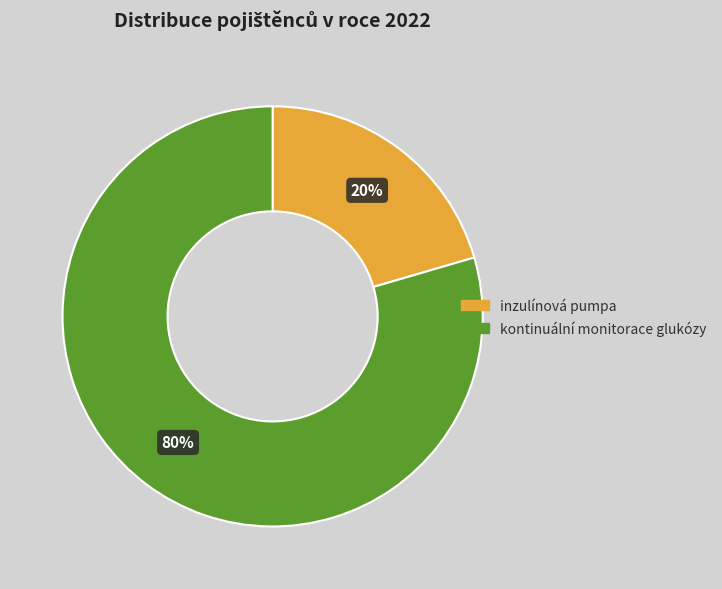

To the nearest percent, what is the average slice percentage?

50%